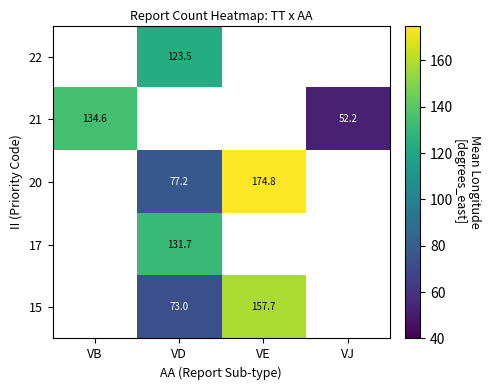

What value does the 20 series have at VE?

174.8